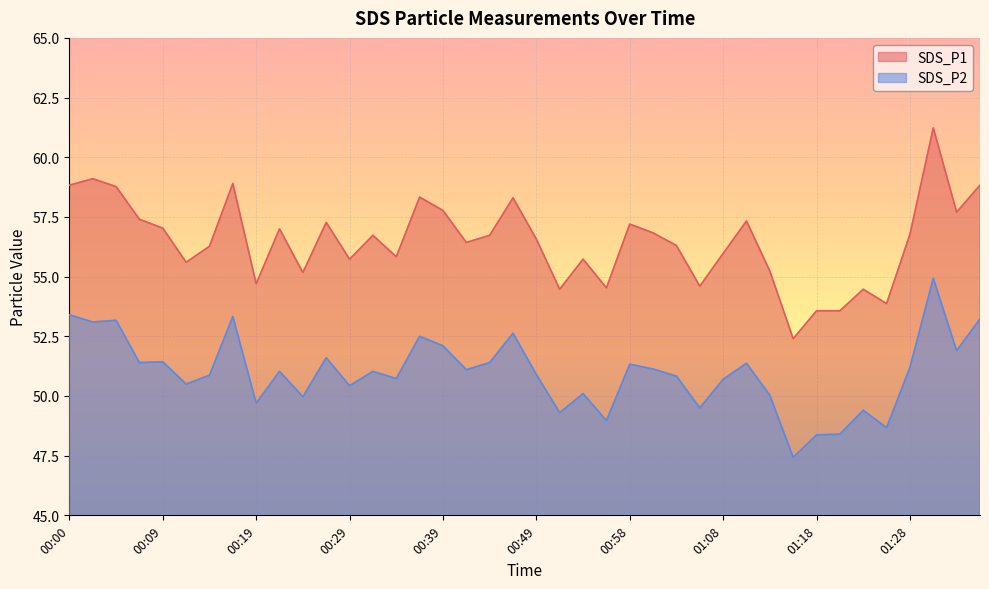

Reading left to right, extract all data points from this chart.

SDS_P1: 00:00=58.8	00:02=59.1	00:04=58.8	00:07=57.4	00:09=57.0	00:12=55.6	00:14=56.3	00:17=58.9	00:19=54.7	00:21=57.0	00:24=55.2	00:26=57.3	00:29=55.7	00:31=56.7	00:34=55.8	00:36=58.3	00:39=57.8	00:41=56.4	00:44=56.7	00:46=58.3	00:49=56.6	00:51=54.5	00:53=55.7	00:56=54.5	00:58=57.2	01:01=56.8	01:03=56.3	01:06=54.6	01:08=56.0	01:11=57.3	01:13=55.2	01:16=52.4	01:18=53.6	01:20=53.6	01:23=54.5	01:25=53.9	01:28=56.8	01:30=61.2	01:33=57.7	01:35=58.8
SDS_P2: 00:00=53.4	00:02=53.1	00:04=53.2	00:07=51.4	00:09=51.4	00:12=50.5	00:14=50.9	00:17=53.3	00:19=49.7	00:21=51.0	00:24=50.0	00:26=51.6	00:29=50.4	00:31=51.0	00:34=50.7	00:36=52.5	00:39=52.1	00:41=51.1	00:44=51.4	00:46=52.6	00:49=50.9	00:51=49.3	00:53=50.1	00:56=49.0	00:58=51.3	01:01=51.1	01:03=50.8	01:06=49.5	01:08=50.7	01:11=51.4	01:13=50.0	01:16=47.4	01:18=48.4	01:20=48.4	01:23=49.4	01:25=48.7	01:28=51.2	01:30=54.9	01:33=51.9	01:35=53.2